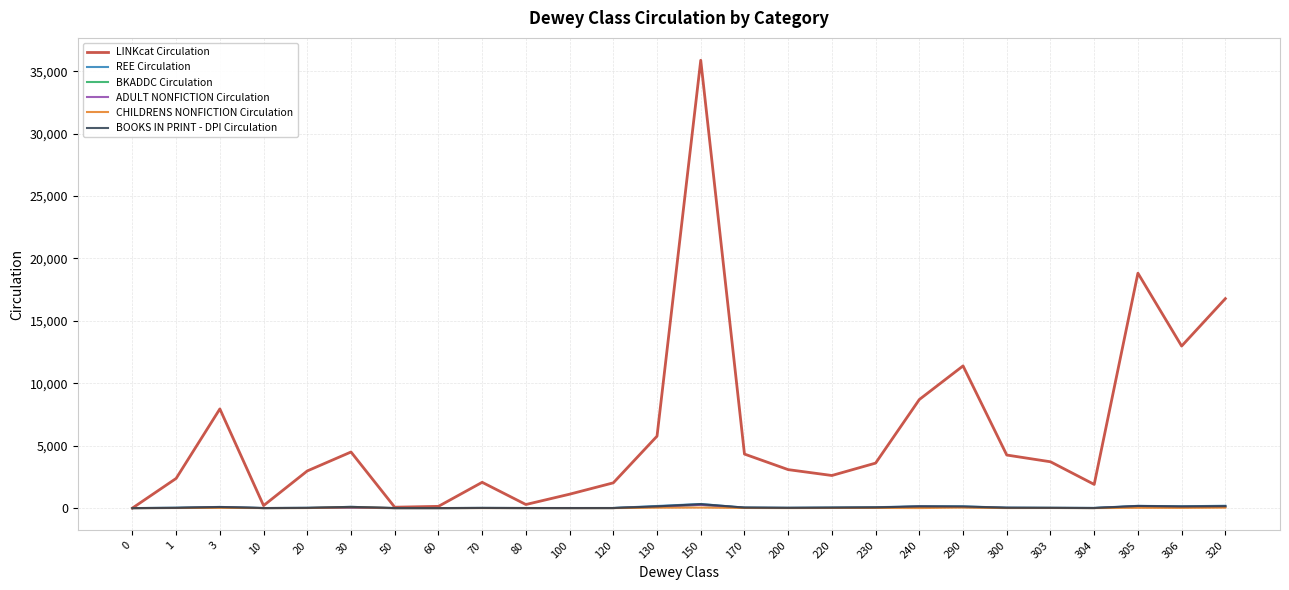

At which label is REE Circulation closest to 163?

130